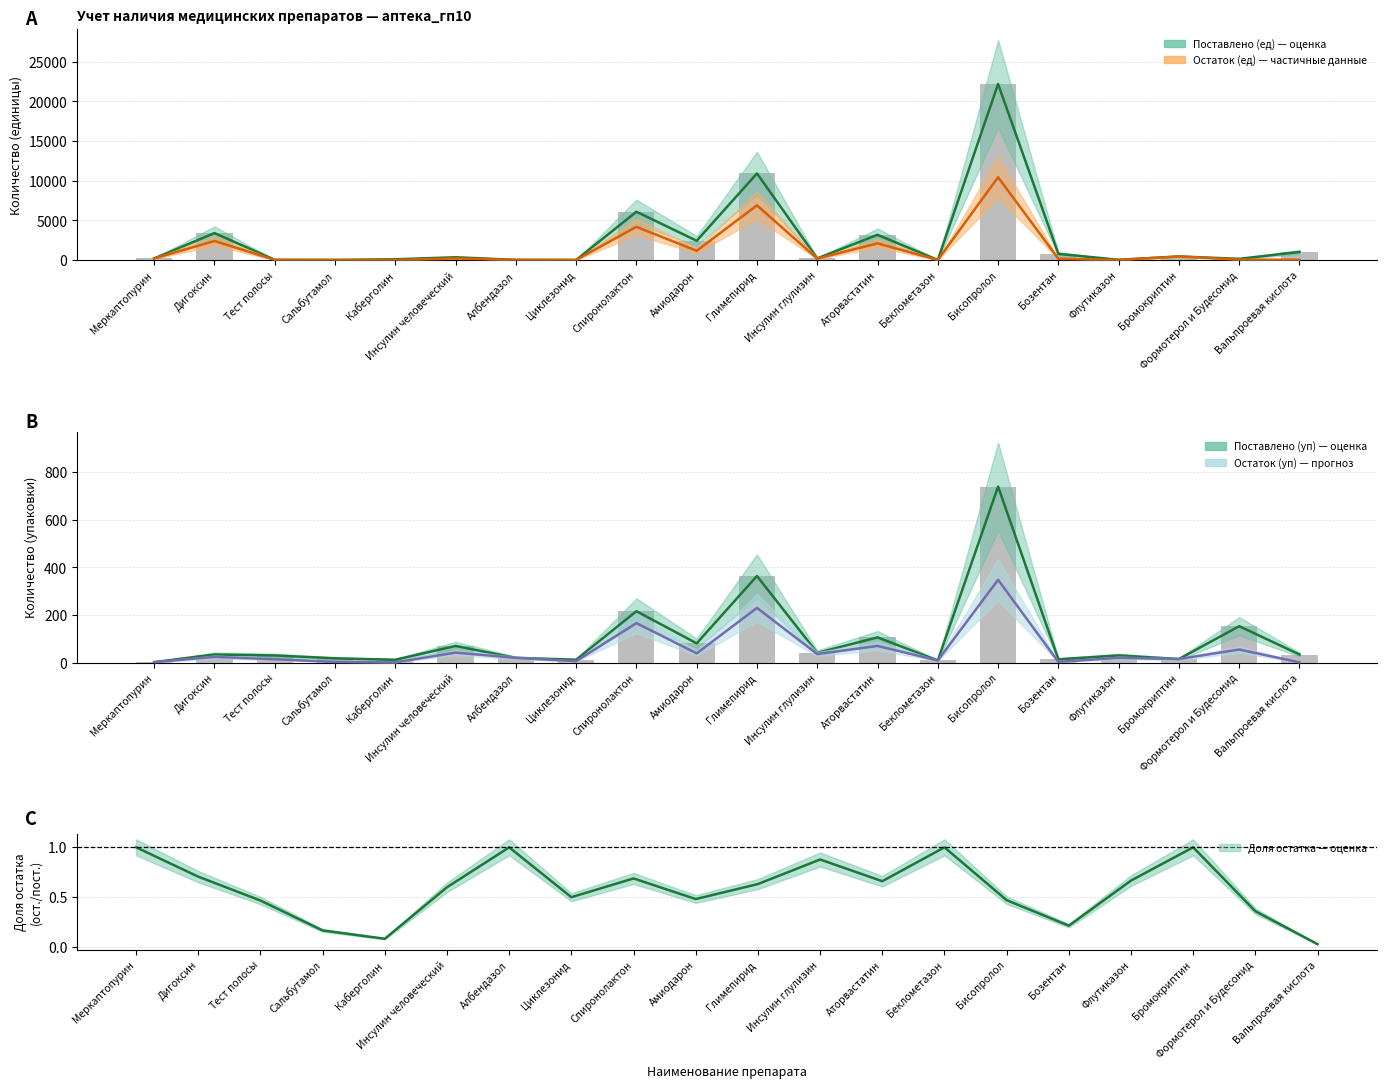

True or false: Остаток (уп) has a value of 7 at Флутиказон.

False